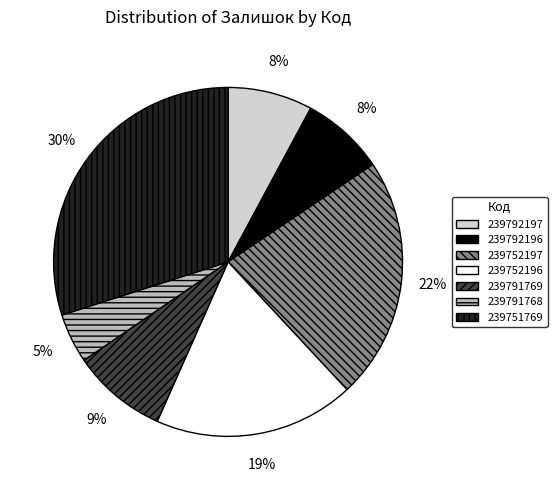

Which has a higher value, 239752197 or 239791768?

239752197